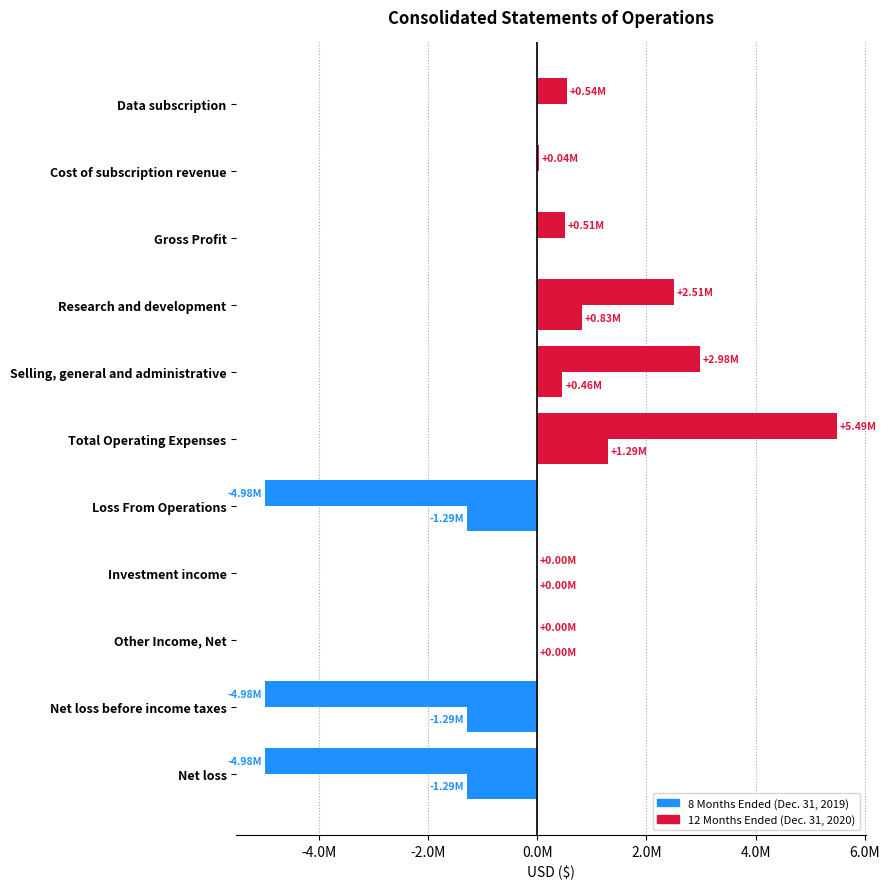

What position from the left is Other Income, Net?

9